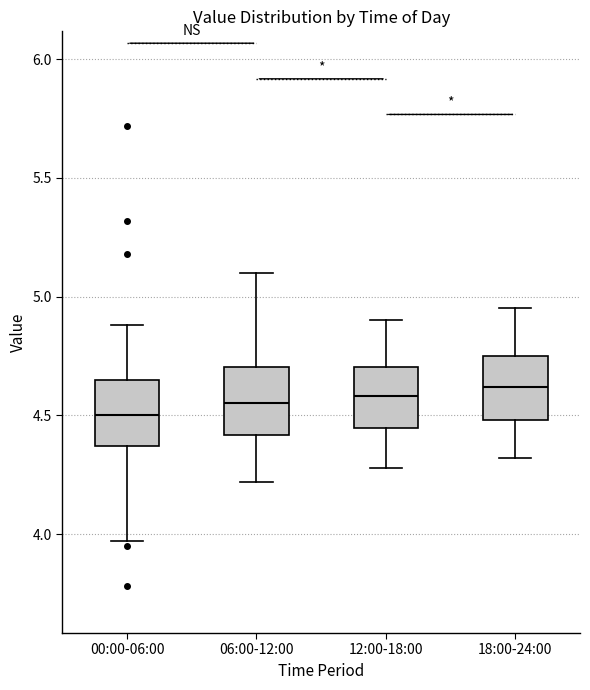

Where does the upper whisker of the box for 12:00-18:00 end on the y-axis? The values are not printed on the chart, so give them approximately, as read against the axis.

4.90